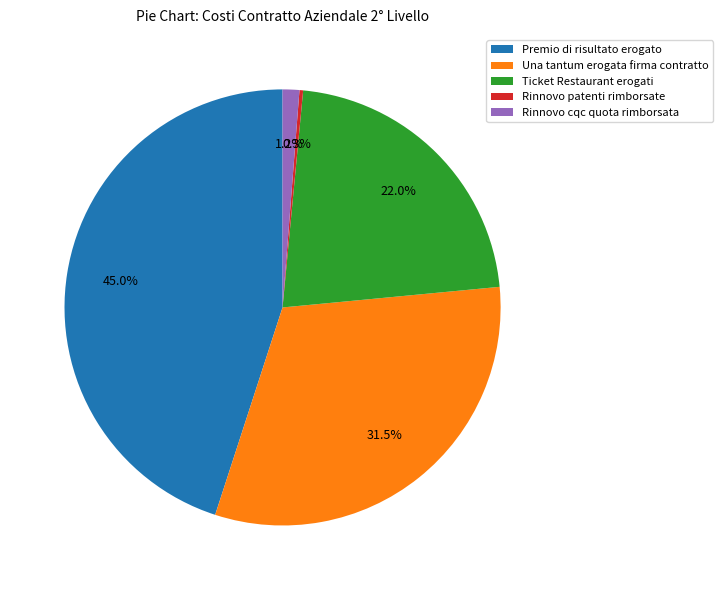

To the nearest percent, what is the difference between the largest and smallest slice percentages?

45%